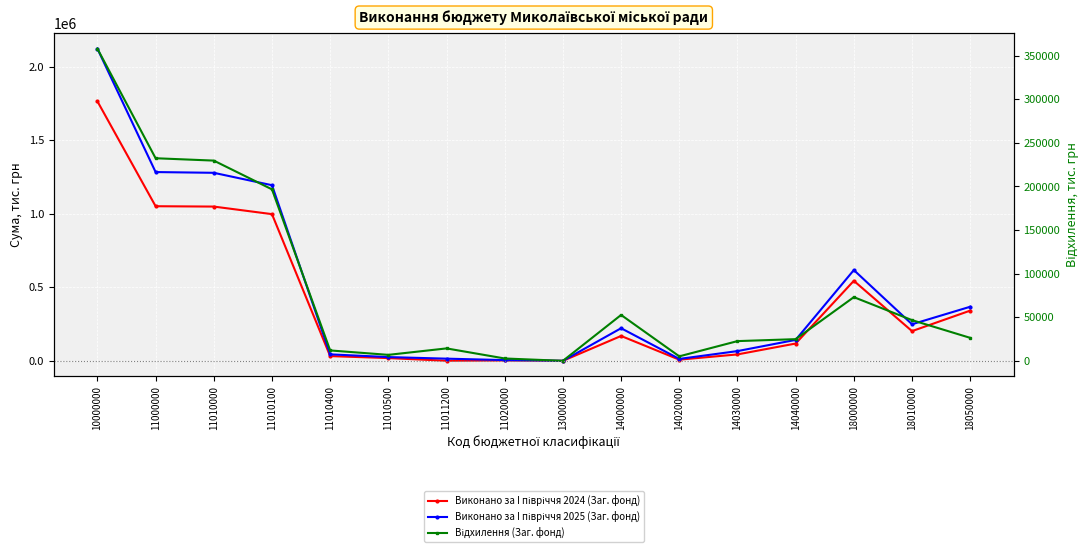

Reading left to right, what are all the values shown in this chart?

Виконано за I півріччя 2024 (Заг. фонд): 10000000=1765246.2	11000000=1051681.6	11010000=1049304.7	11010100=997879.8	11010400=32152.6	11010500=18718.8	11011200=529.6	11020000=2376.9	13000000=30.1	14000000=169184.4	14020000=7898.4	14030000=43628.1	14040000=117657.9	18000000=544350.6	18010000=202103.7	18050000=341584.5
Виконано за I півріччя 2025 (Заг. фонд): 10000000=2123320.8	11000000=1284071.5	11010000=1278995.6	11010100=1194581.3	11010400=44072.1	11010500=25564.5	11011200=14777.7	11020000=5075.9	13000000=28.8	14000000=221812.5	14020000=13048.7	14030000=66251.8	14040000=142512.1	18000000=617408.0	18010000=248771.8	18050000=367935.6
Відхилення (Заг. фонд): 10000000=358074.5	11000000=232389.9	11010000=229690.8	11010100=196701.5	11010400=11919.5	11010500=6845.6	11011200=14248.1	11020000=2699.1	13000000=-1.3	14000000=52628.1	14020000=5150.3	14030000=22623.6	14040000=24854.2	18000000=73057.4	18010000=46668.2	18050000=26351.1